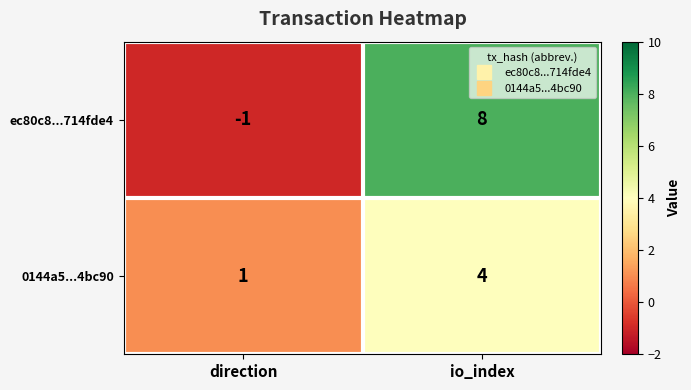

Is it true that 0144a5...4bc90 equals 1 at direction?

True